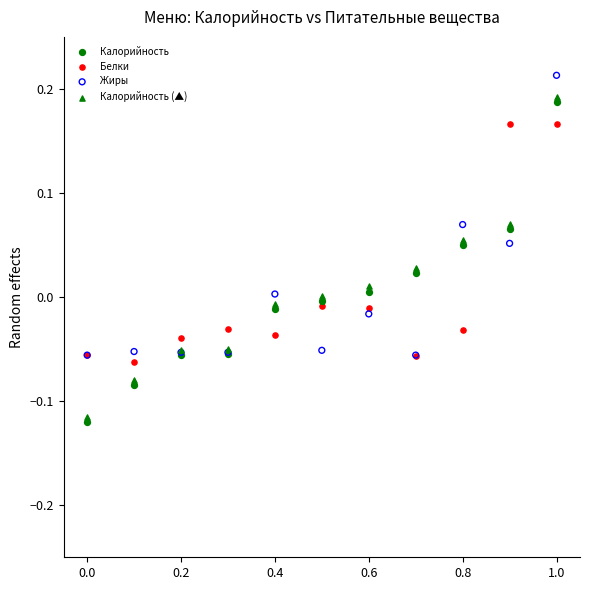

What are all the series names shown in the legend?

Калорийность, Белки, Жиры, Калорийность (▲)